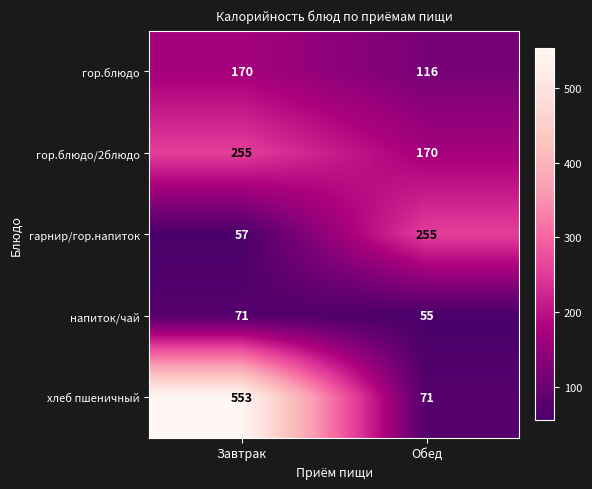

Reading left to right, what are all the values shown in this chart?

гор.блюдо: Завтрак=170	Обед=116
гор.блюдо/2блюдо: Завтрак=255	Обед=170
гарнир/гор.напиток: Завтрак=57	Обед=255
напиток/чай: Завтрак=71	Обед=55
хлеб пшеничный: Завтрак=553	Обед=71